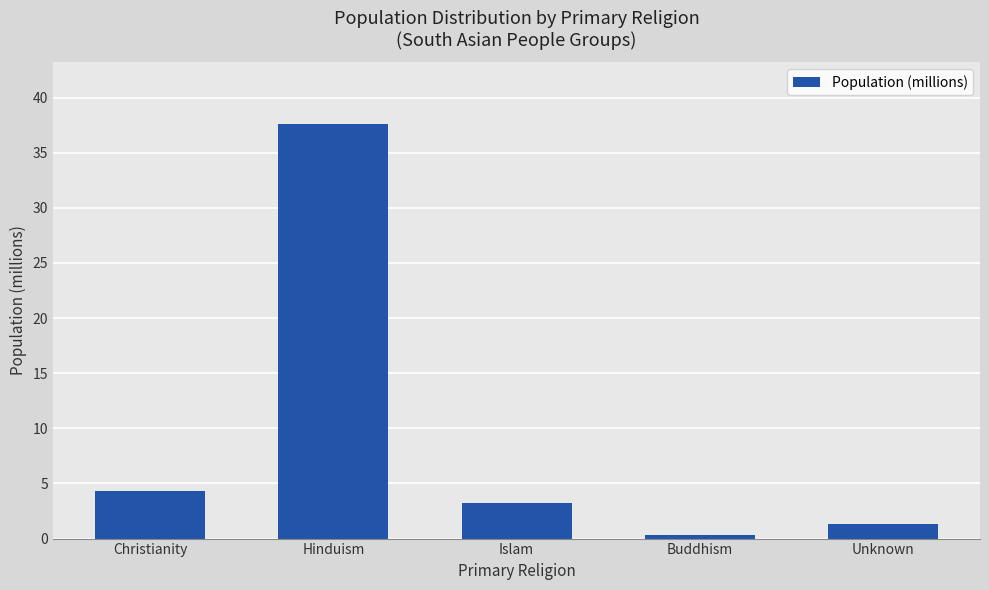

The value at Hinduism is 60.7. True or false?

False